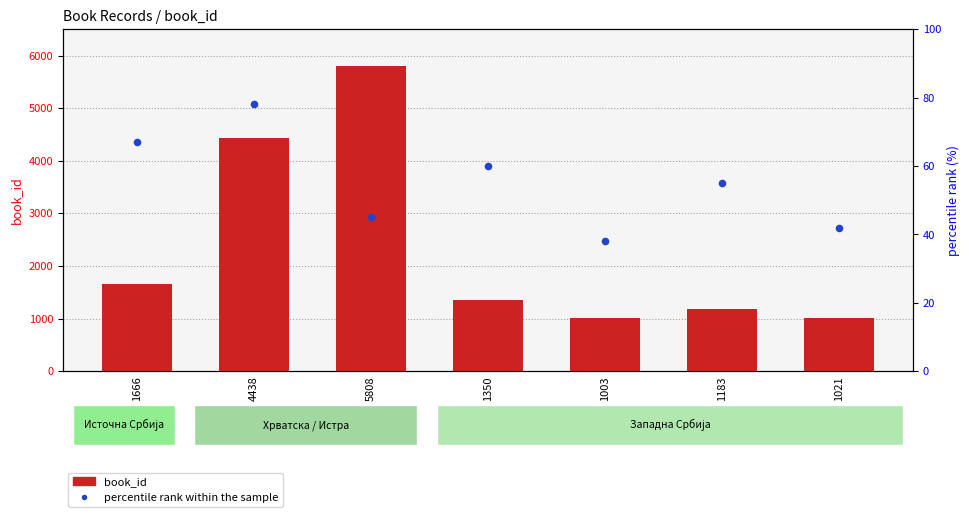

What are all the series names shown in the legend?

book_id, percentile rank within the sample